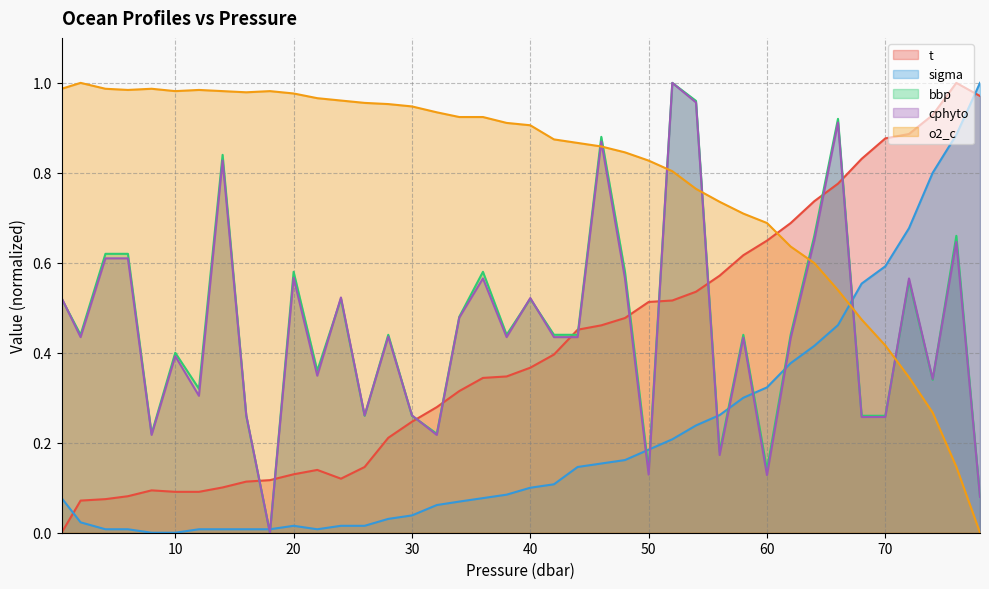

What is the maximum value for sigma?

1.0